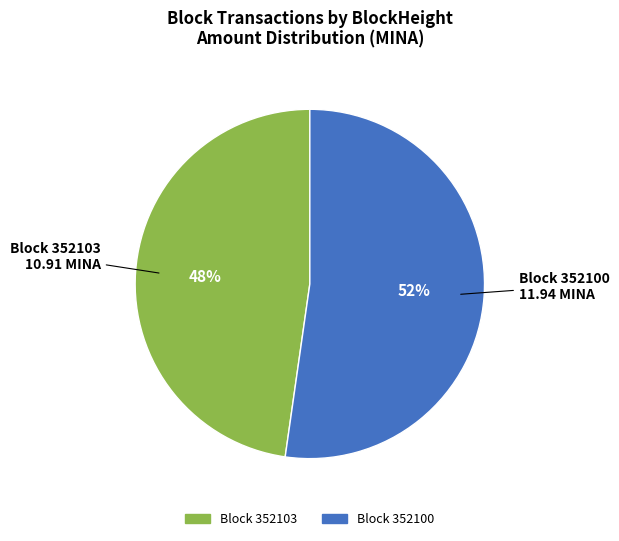

Is there any slice that represents more than half of the pie?

Yes